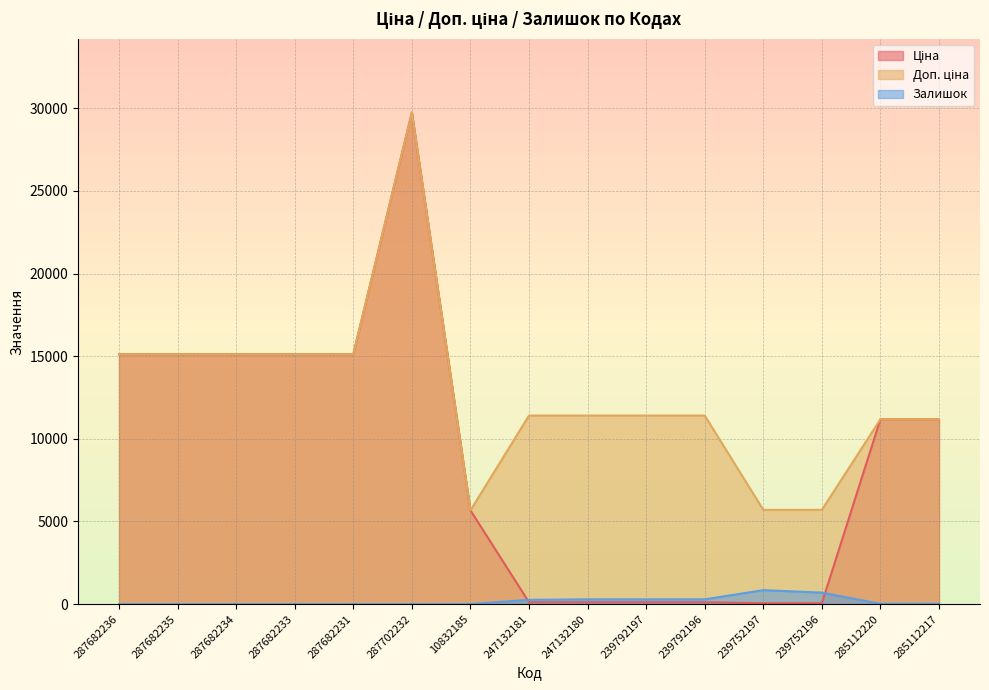

What is the label of the 4th point from the right?

239752197